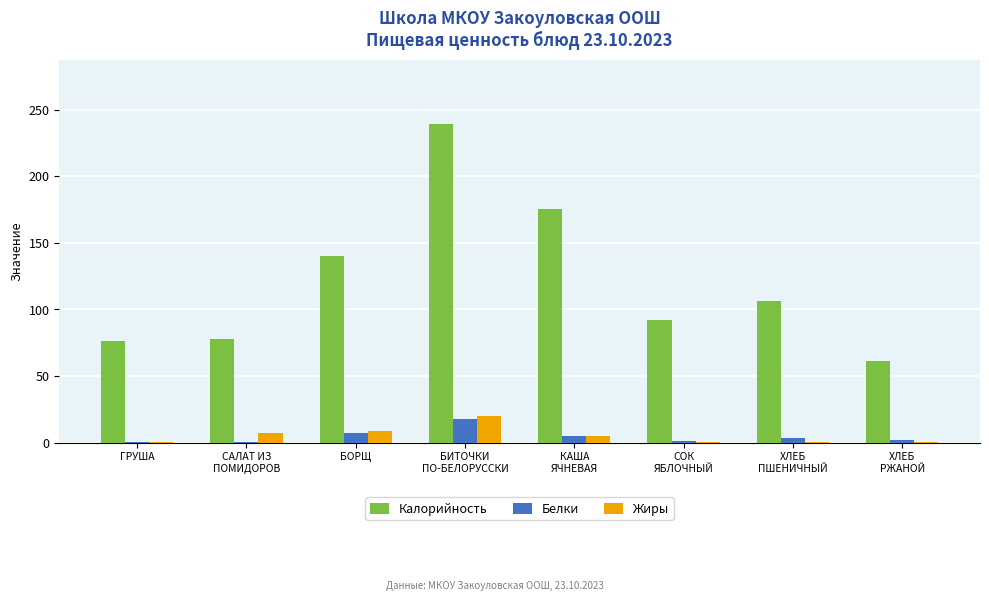

True or false: Калорийность has a value of 38.8 at ГРУША.

False